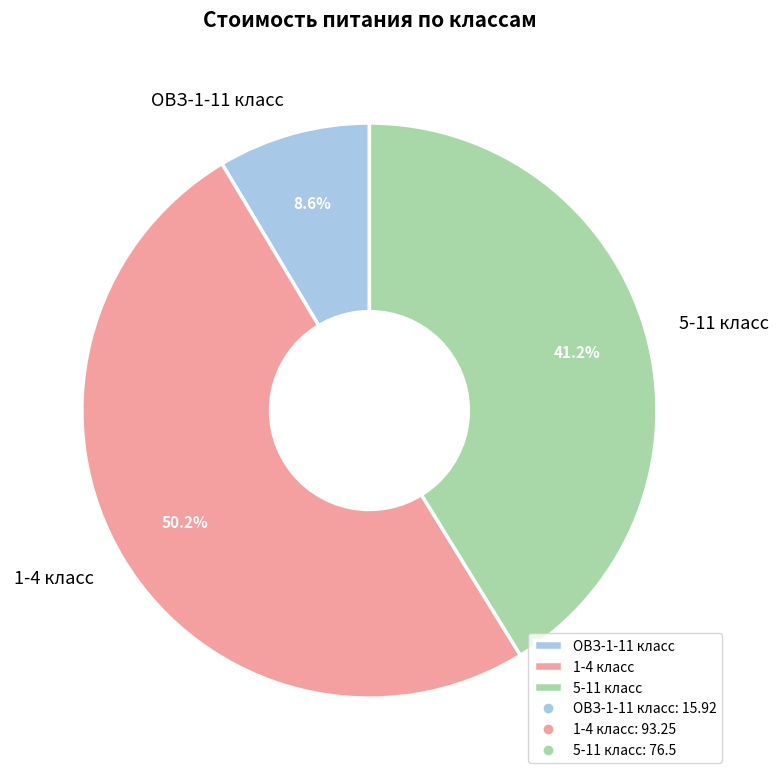

Is it true that 5-11 класс is 50% of the pie?

False